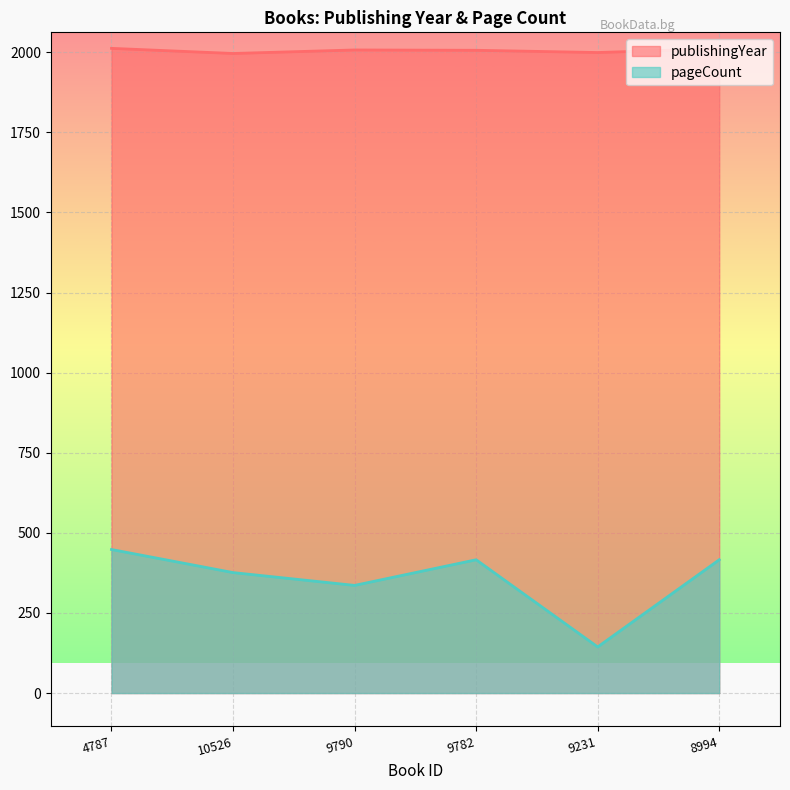

What is the label of the 2nd point from the left?

10526